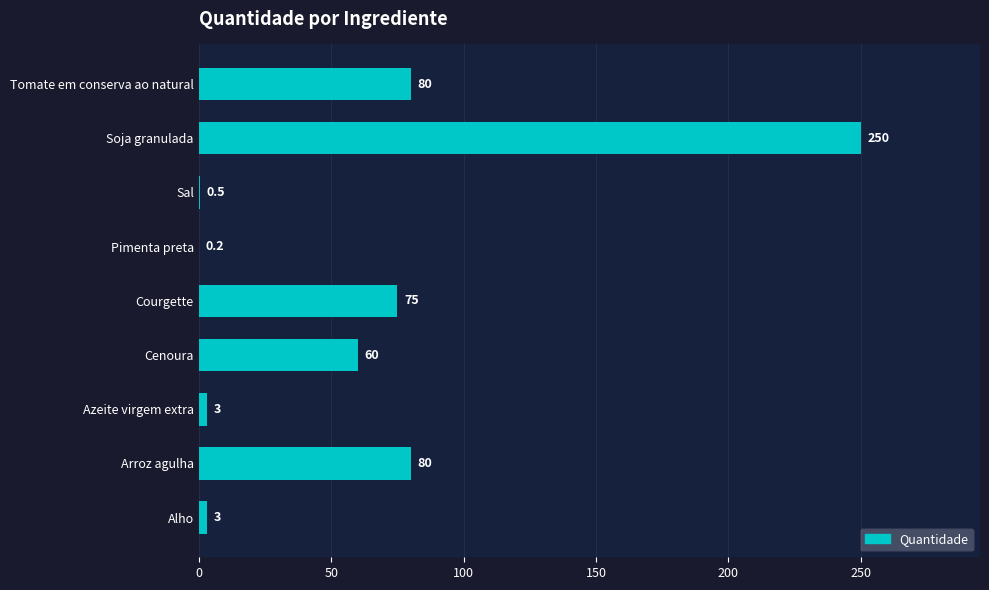

Read the value at Soja granulada.

250.0